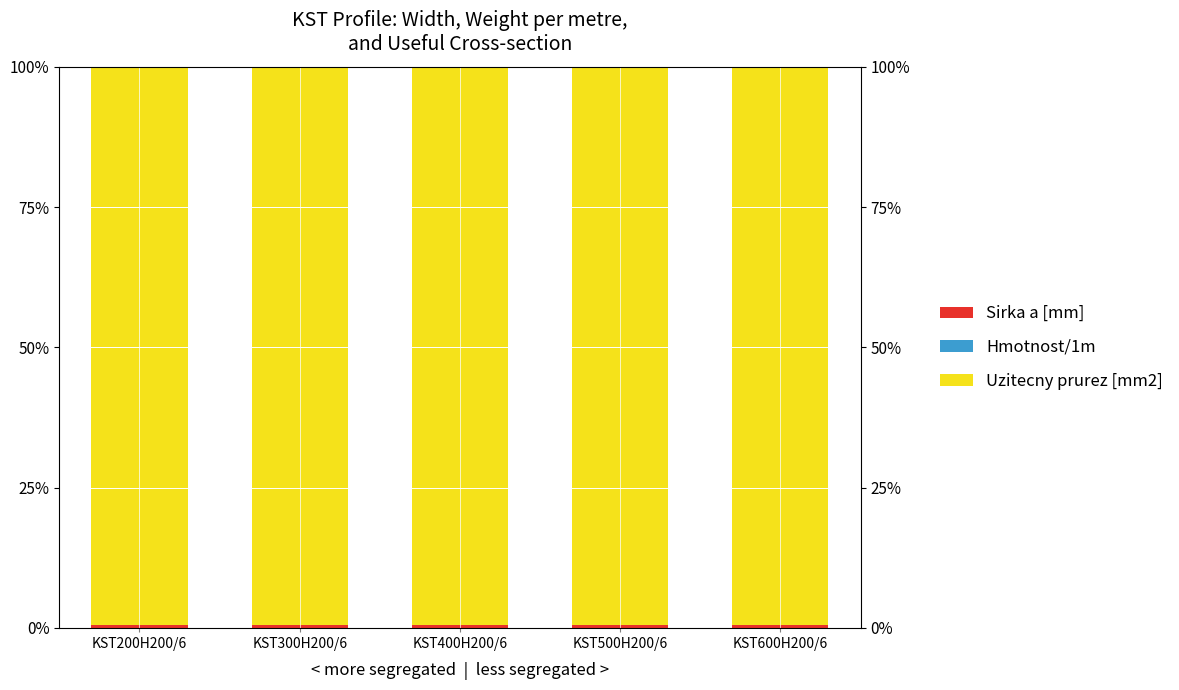

How many categories are shown in the chart?

5